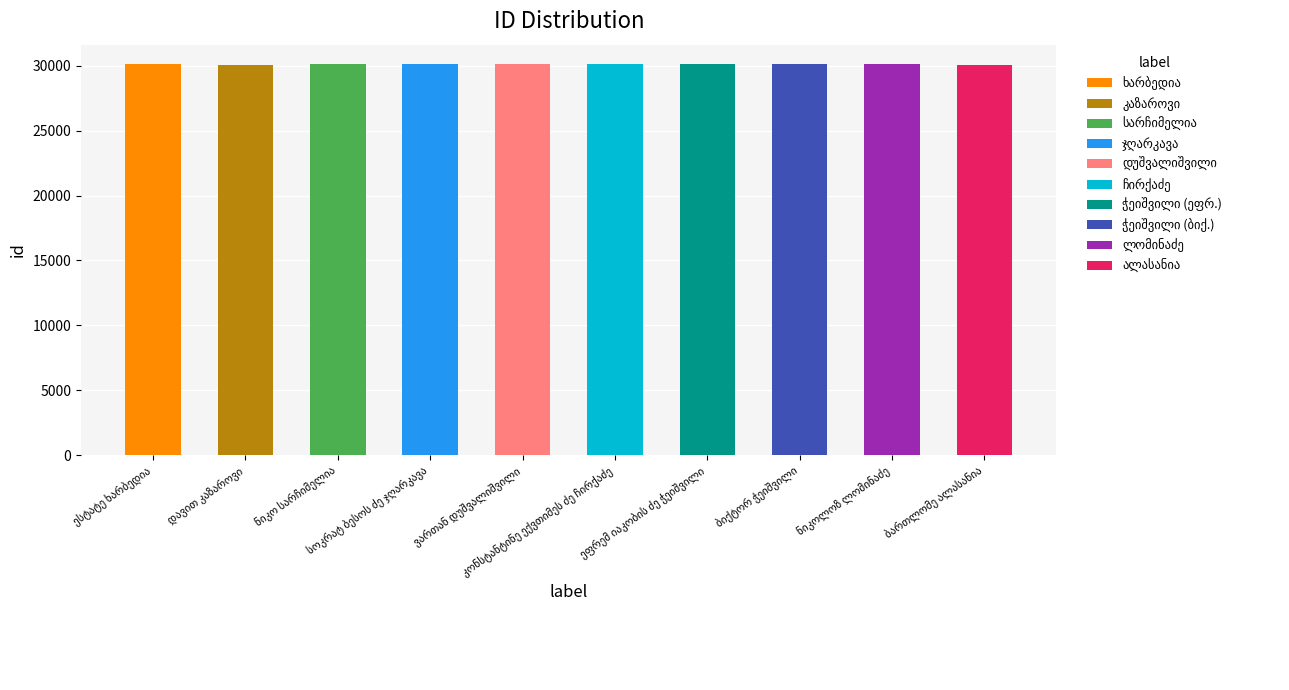

What is the average value?

30097